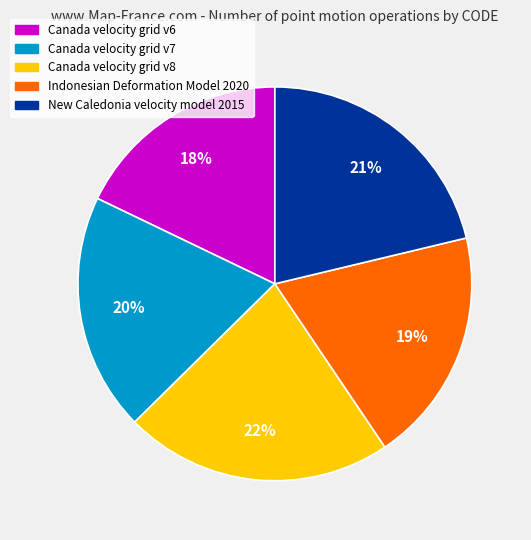

How many slices are in this pie chart?

5